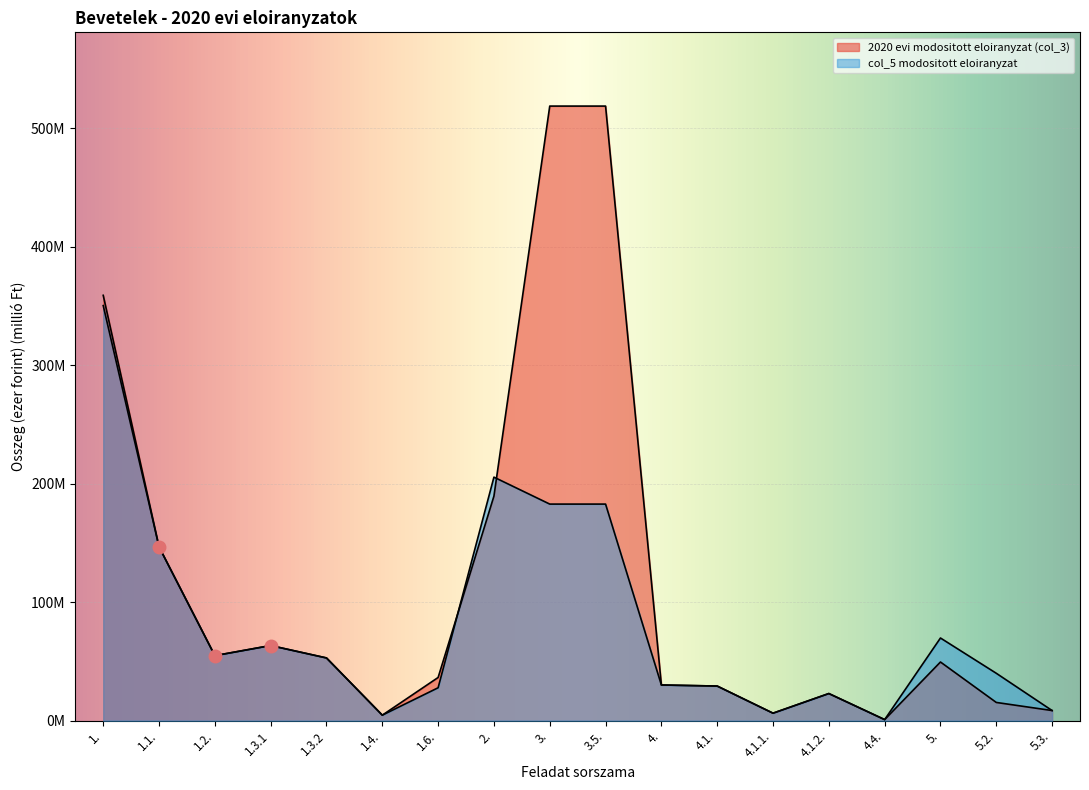

How many interior local valleys does the 2020 evi modositott eloiranyzat (col_3) series have?

4